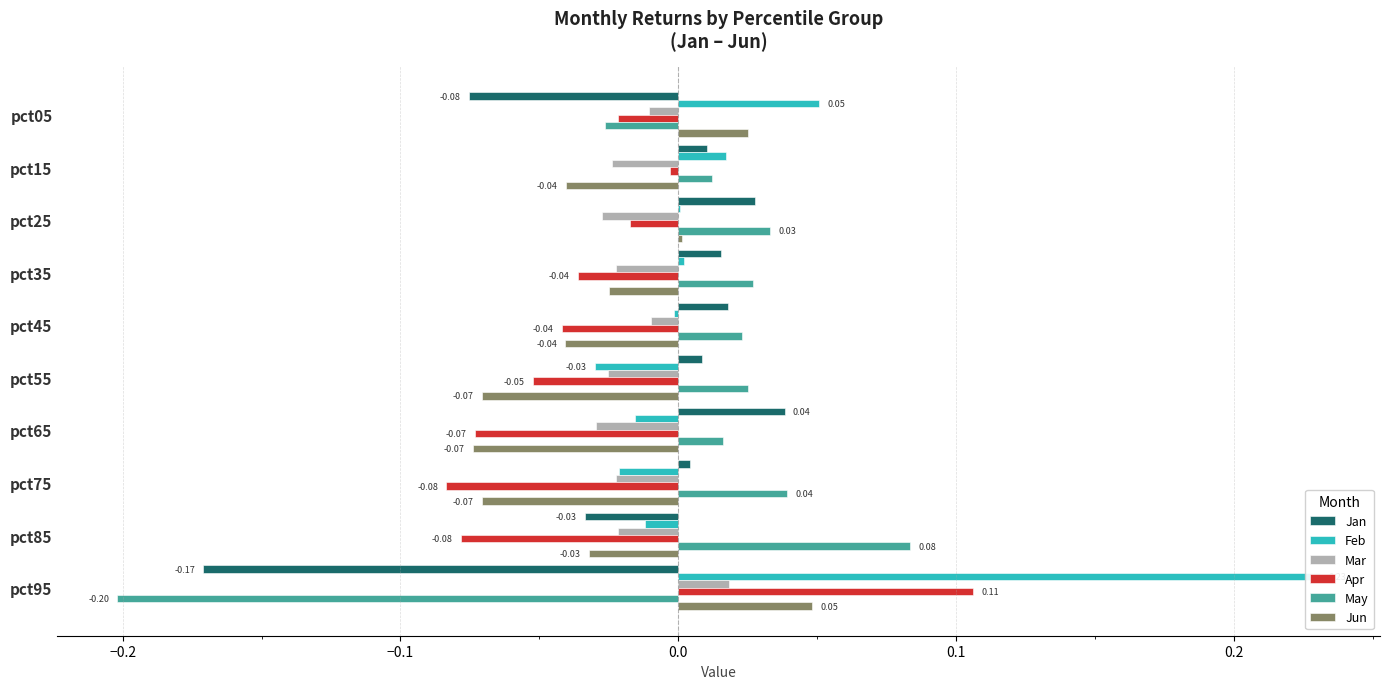

Is the value of Jan at pct75 greater than the value of Jun at pct65?

Yes